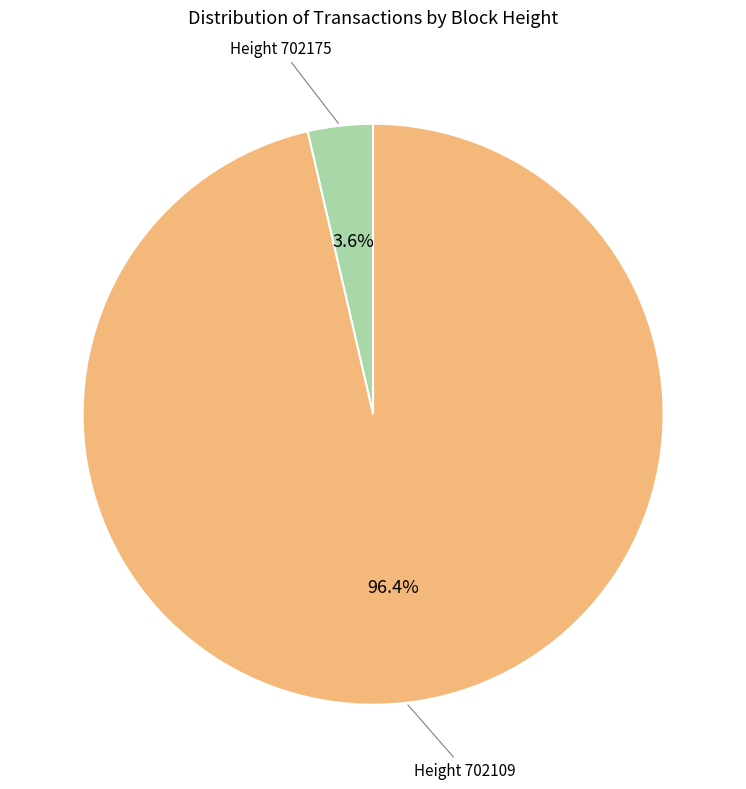

Does any single category account for the majority?

Yes